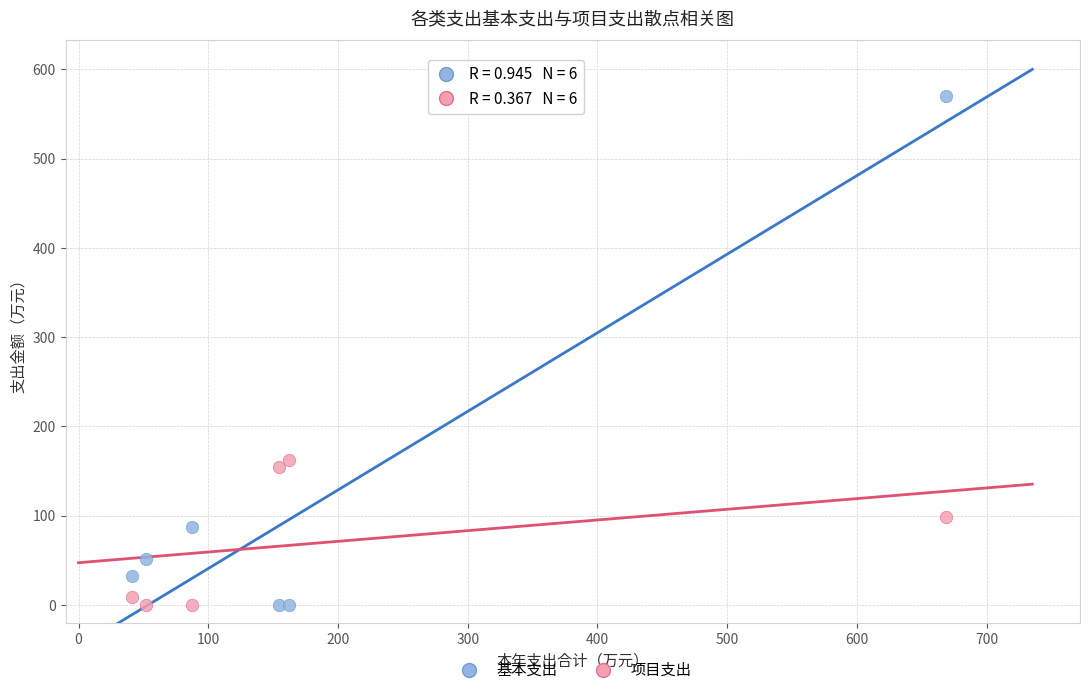

In the 项目支出 series, what Y value is closest to 81?

98.0